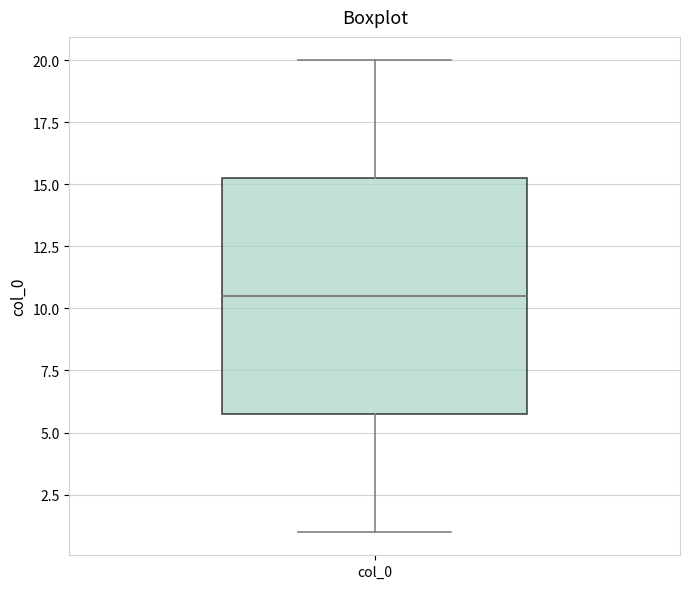

Where is the lower edge of the box for col_0 on the y-axis? The values are not printed on the chart, so give them approximately, as read against the axis.

6.0